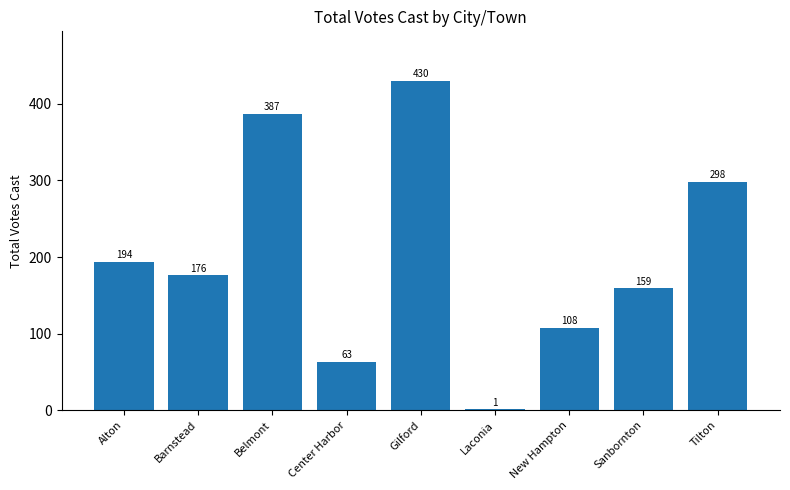

How many series are shown in this chart?

1